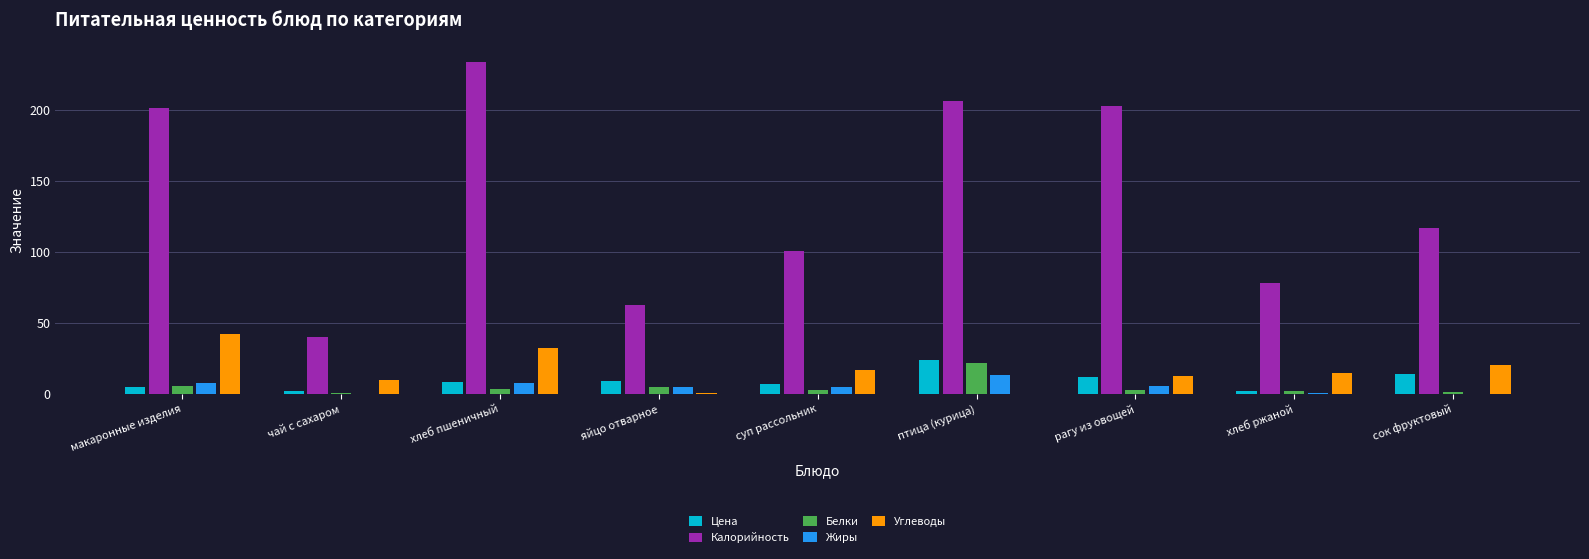

At which category is the sum across all series the highest?

хлеб пшеничный